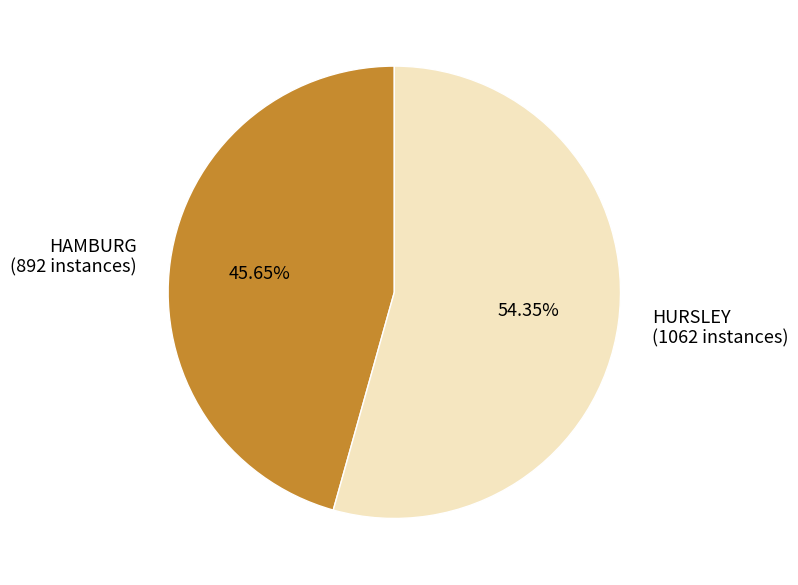

How many segments does this pie chart have?

2